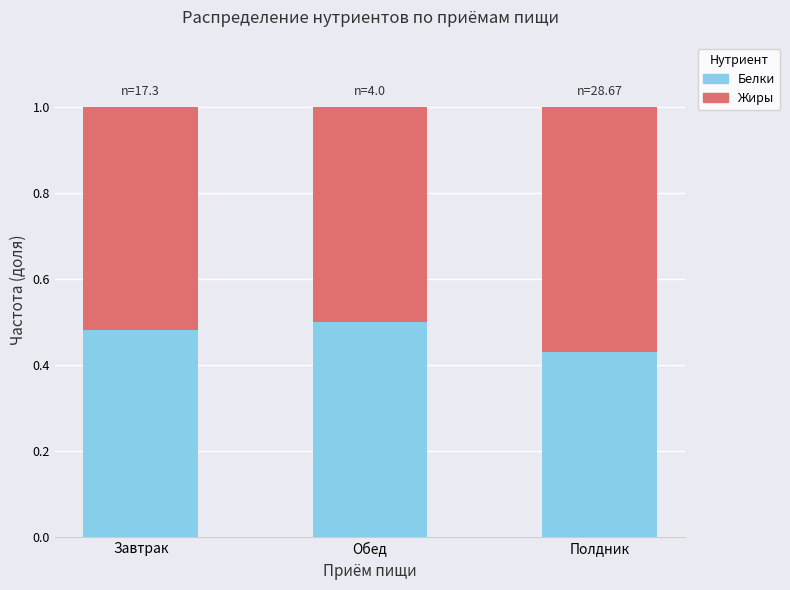

Is it true that Прочее equals -0.0 at Полдник?

False